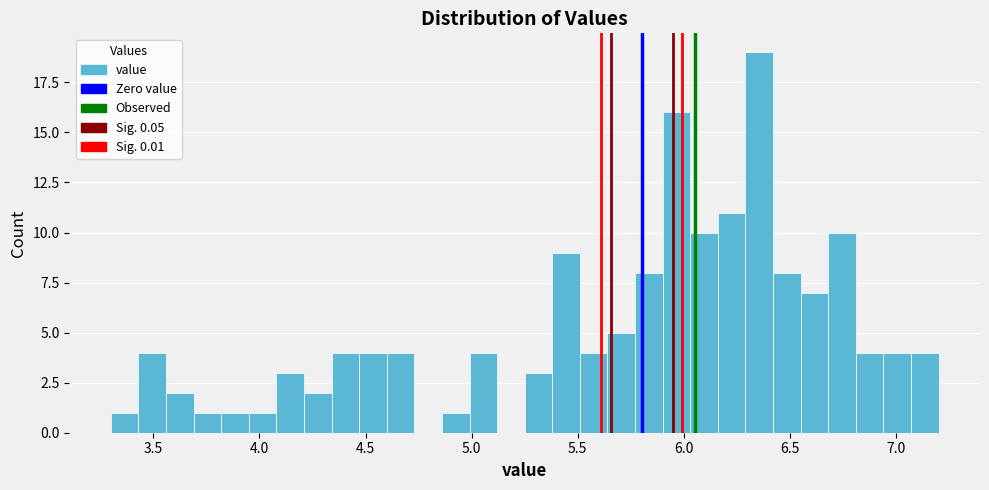

Around what value on the x-axis is the tallest bar? Give the approximate position of its centre, as read against the axis.

6.35